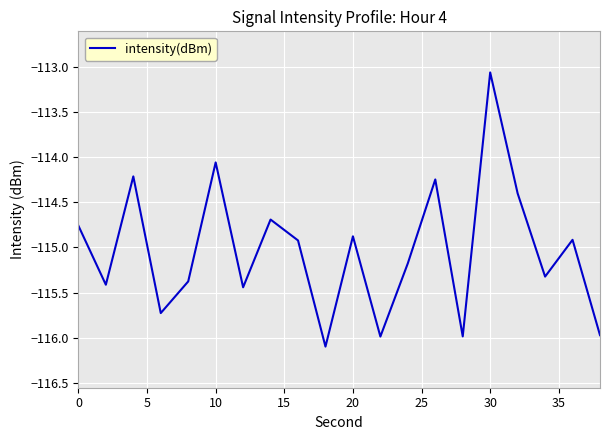

What is the maximum value shown in the chart?

-113.1